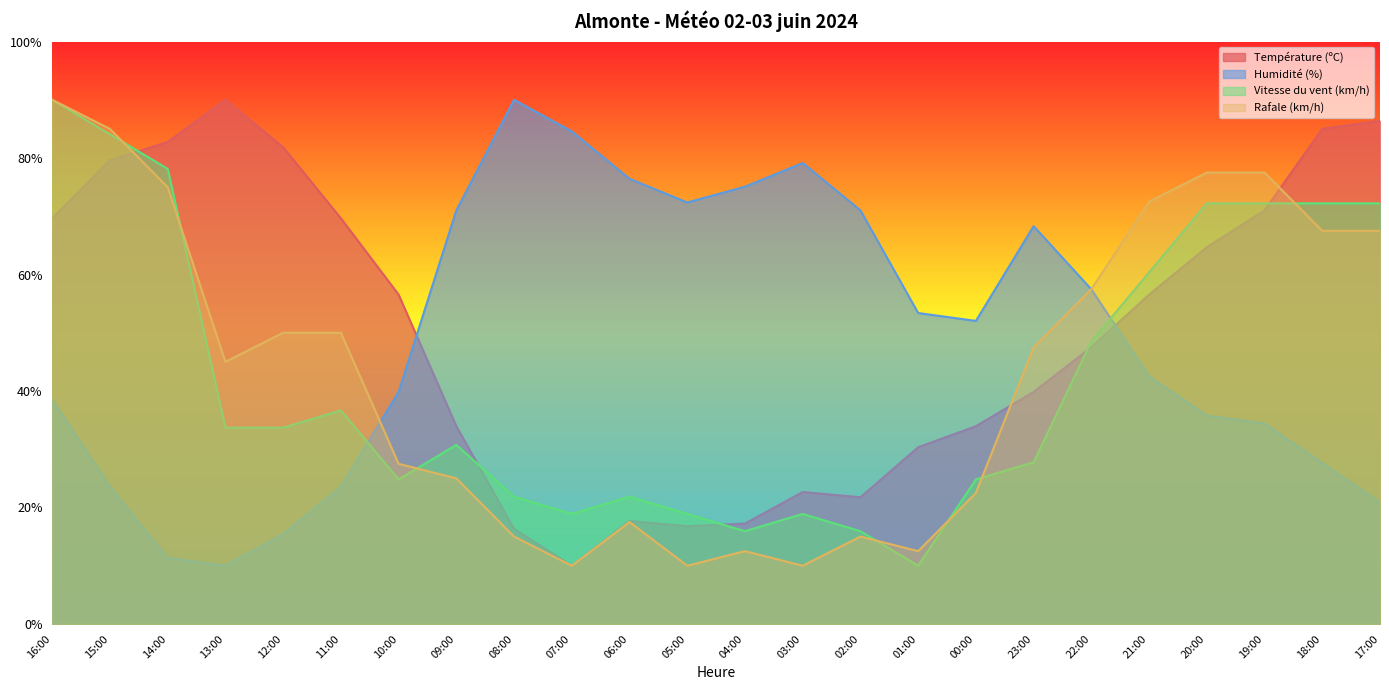

What is the smallest value displayed?

10.0